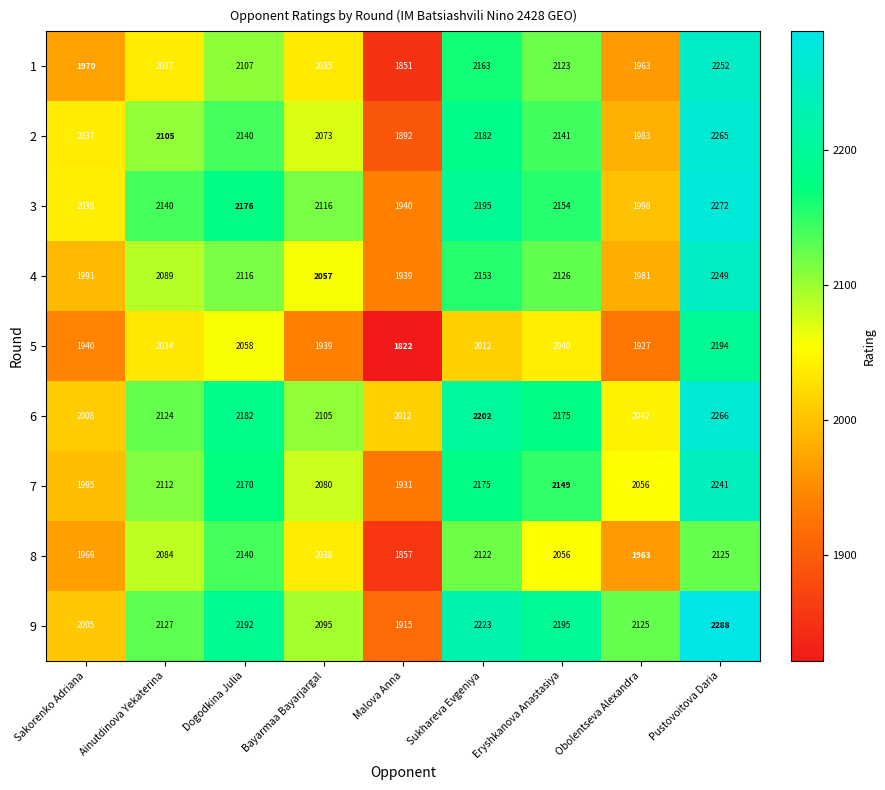

True or false: 9 has a value of 2125 at Obolentseva Alexandra.

True